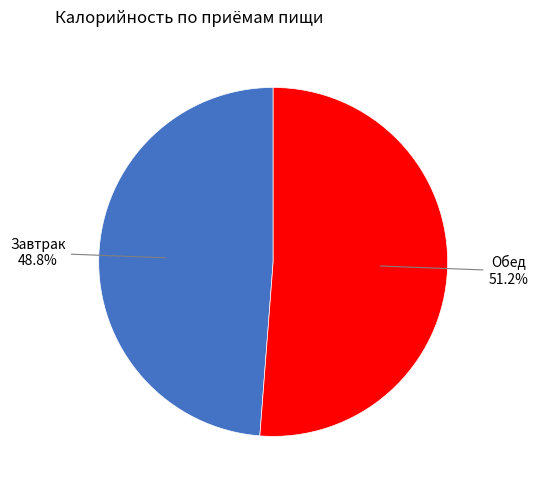

Is there any slice that represents more than half of the pie?

Yes